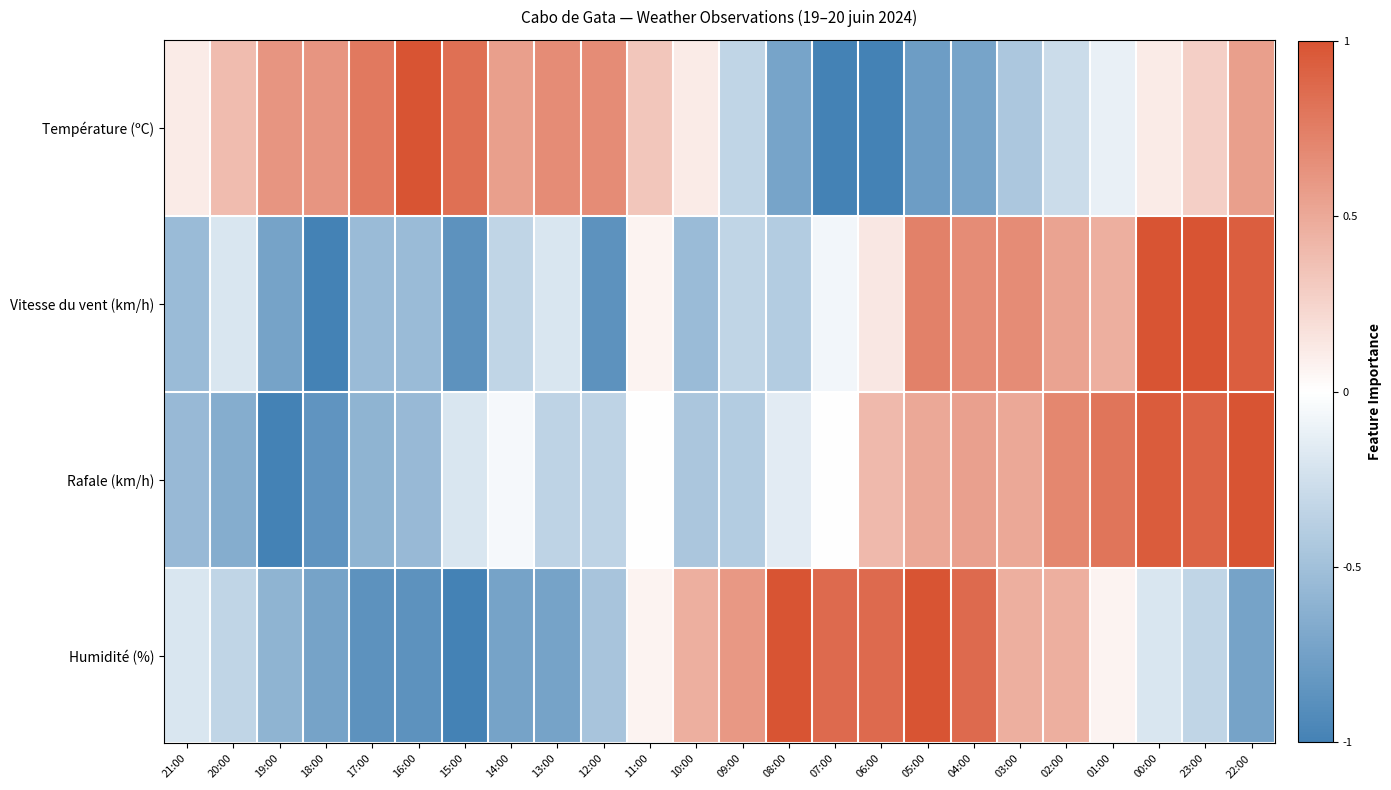

Which series has the widest spread of values?

Température (ºC)